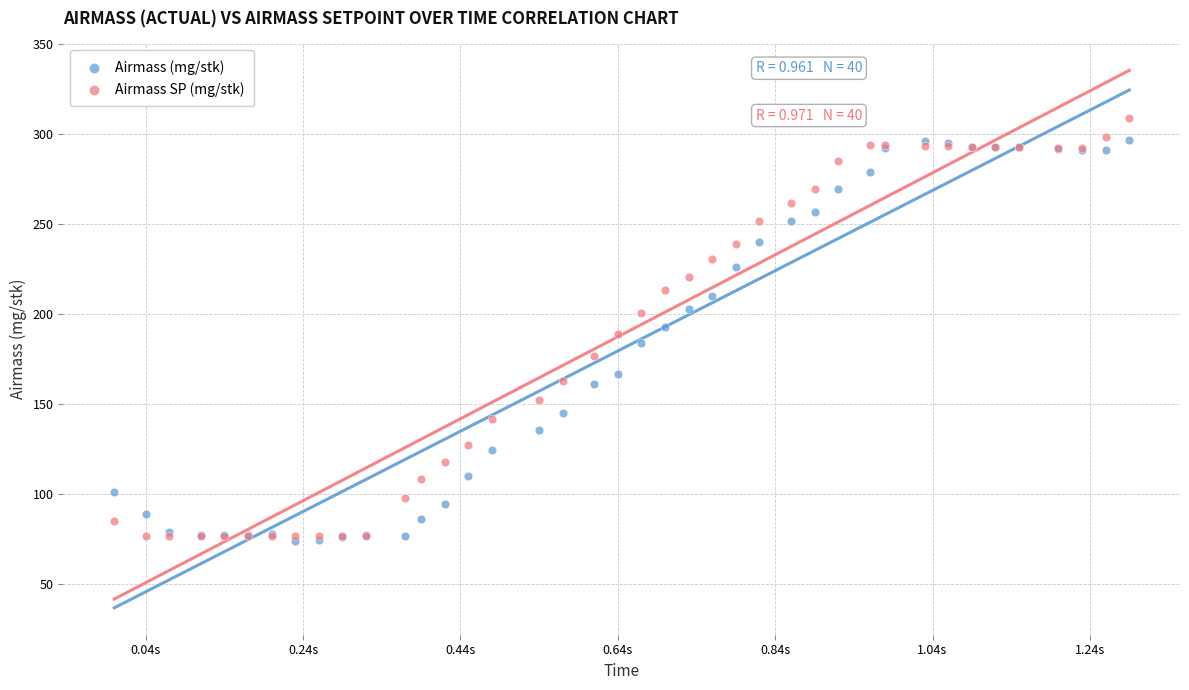

Which series reaches the maximum Y coordinate?

Airmass SP (mg/stk)